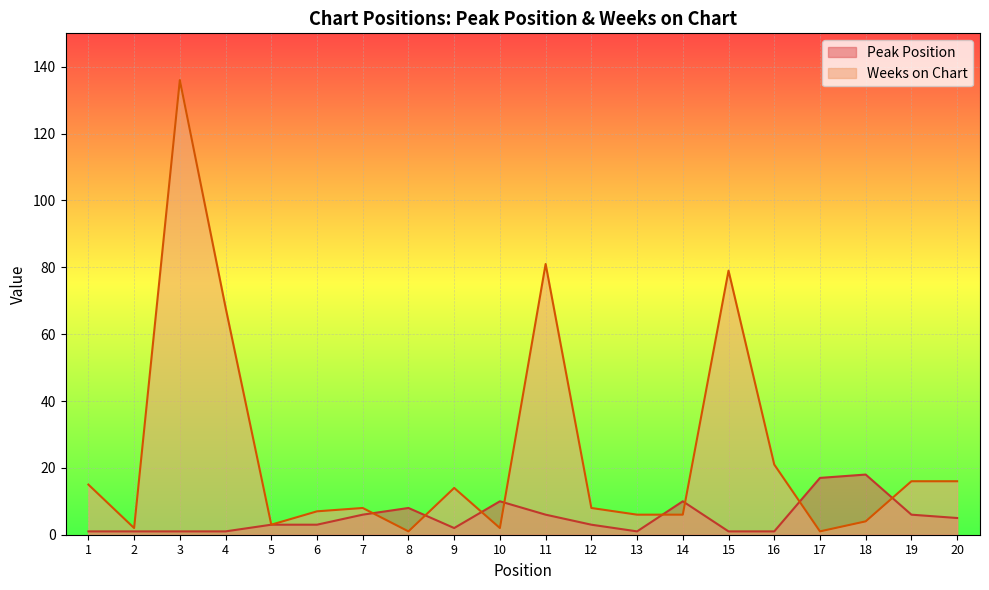

Is the value of Peak Position at 7 greater than the value of Weeks on Chart at 11?

No